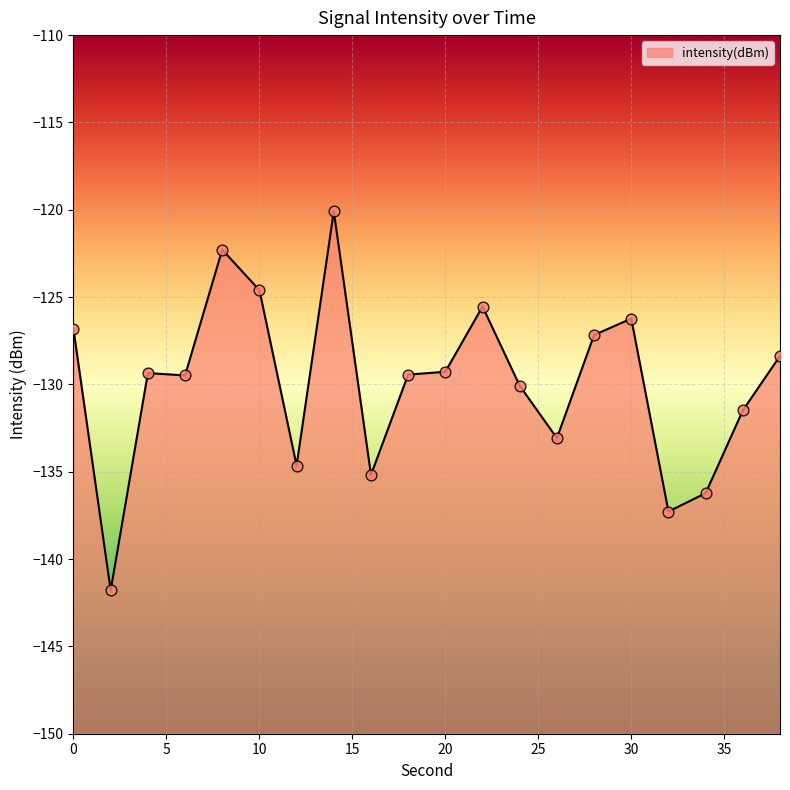

What is the change in value from 30 to 34?

-10.0